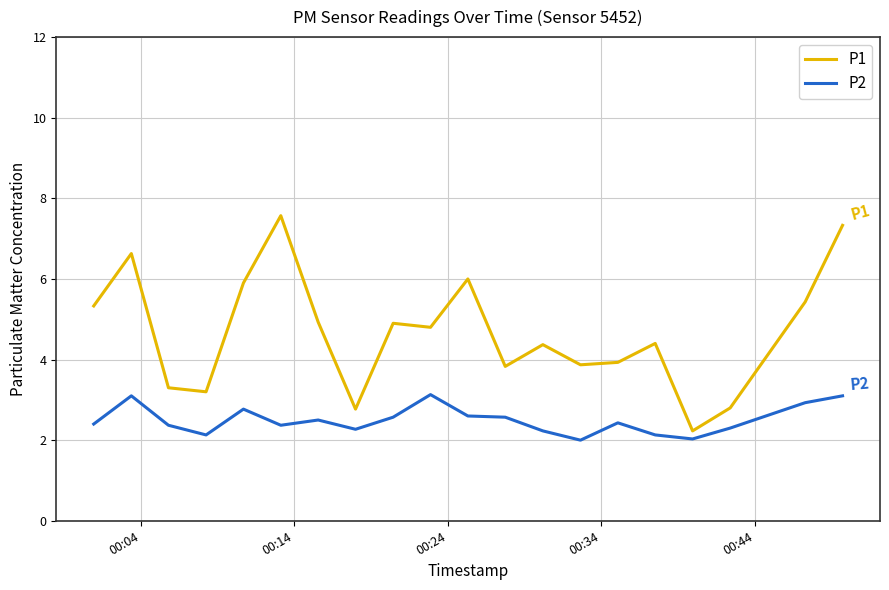

What is the difference between the maximum and minimum values in the P2 series?

1.1